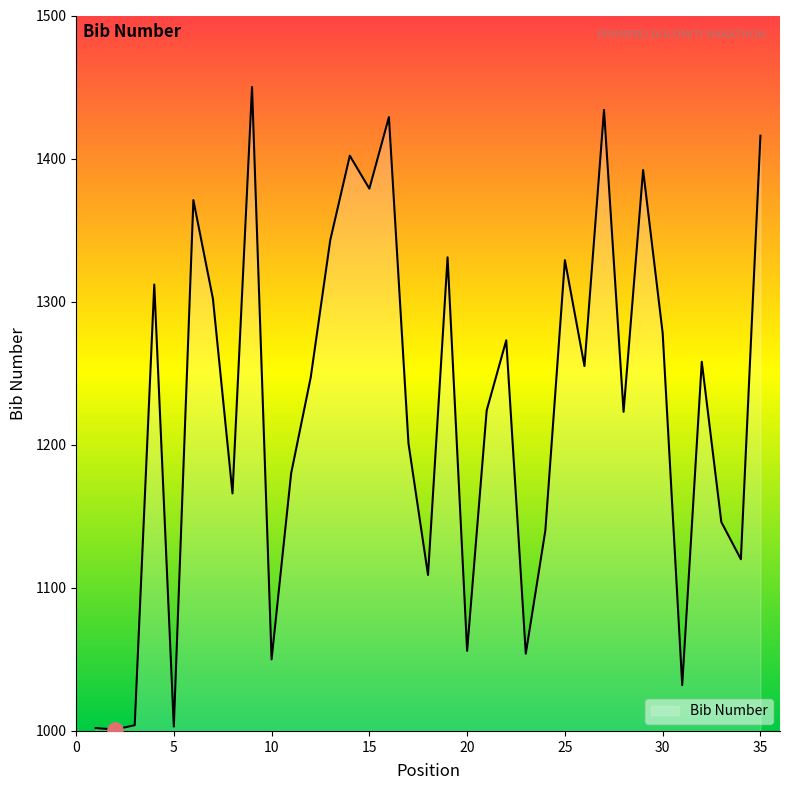

What is the minimum value shown in the chart?

1001